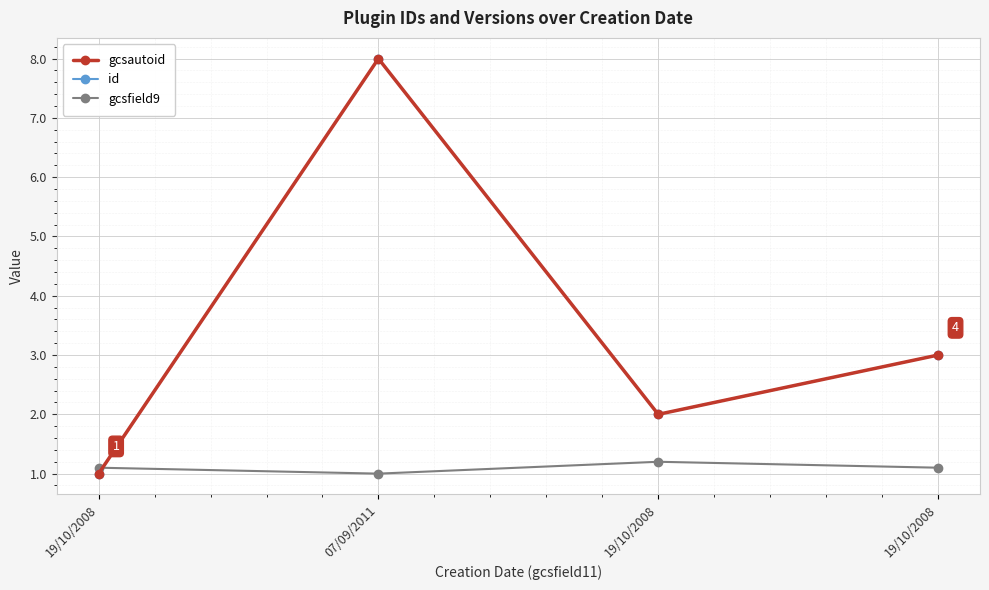

How many lines are shown in the chart?

3